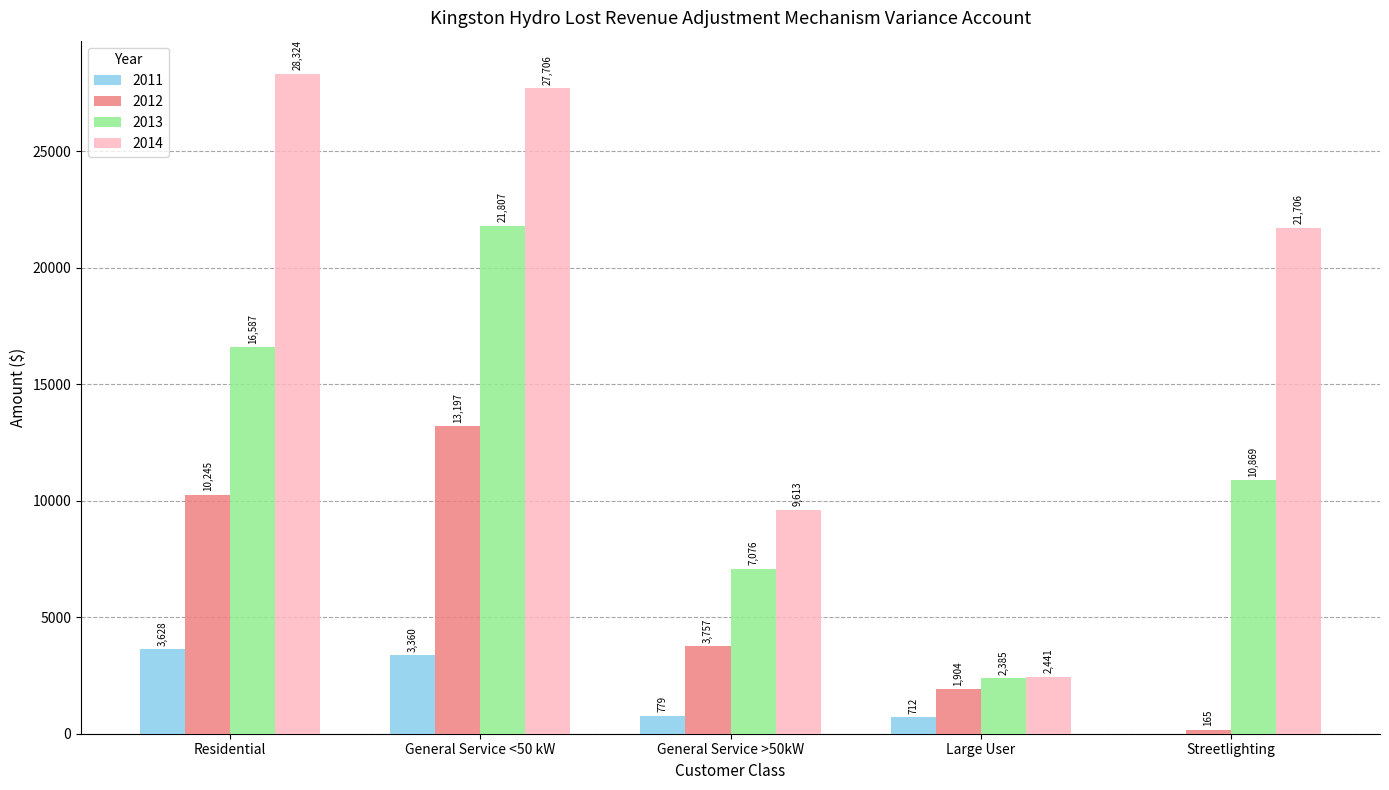

Does the chart contain stacked bars?

No